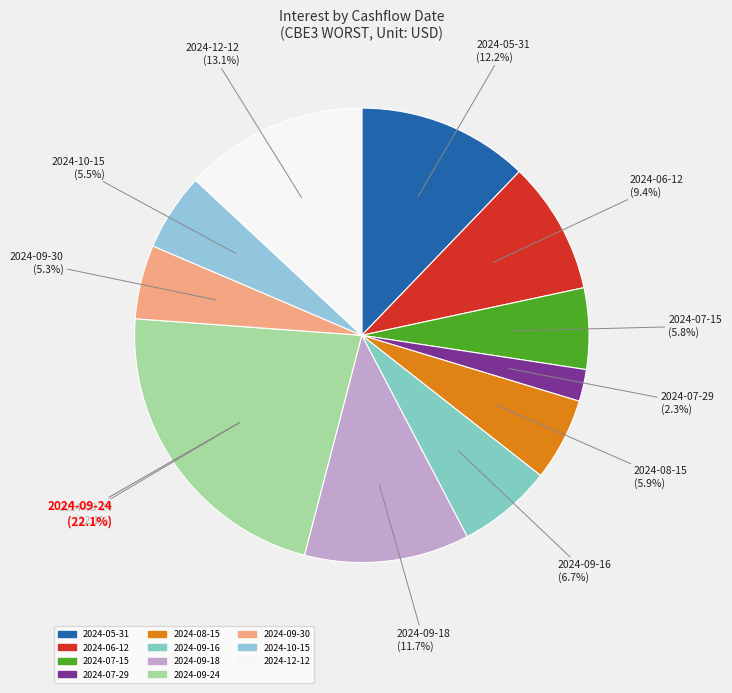

Combined, do 2024-08-15 and 2024-09-18 account for over 50%?

No